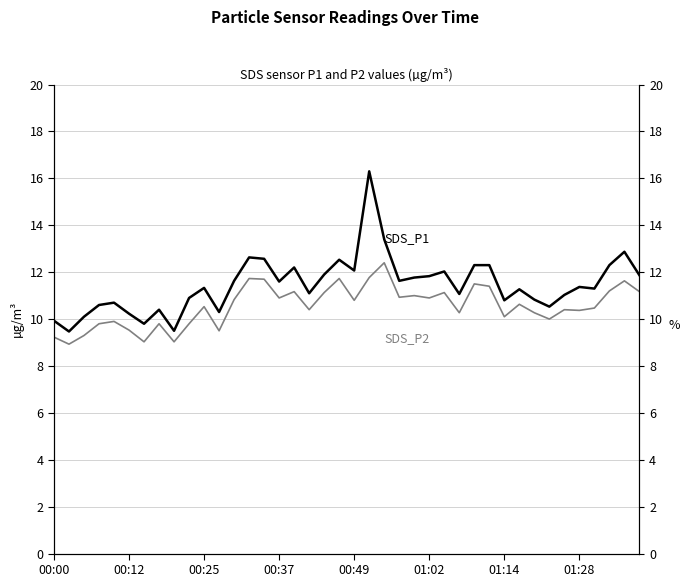

Reading right to left, transcribe all the data shown in this chart.

SDS_P1: 11.9	12.9	12.3	11.3	11.4	11.0	10.5	10.8	11.3	10.8	12.3	12.3	11.1	12.0	11.8	11.8	11.6	13.4	16.3	12.1	12.5	11.9	11.1	12.2	11.6	12.6	12.6	11.6	10.3	11.3	10.9	9.5	10.4	9.8	10.2	10.7	10.6	10.1	9.5	9.9
SDS_P2: 11.2	11.6	11.2	10.5	10.4	10.4	10.0	10.3	10.6	10.1	11.4	11.5	10.3	11.1	10.9	11.0	10.9	12.4	11.8	10.8	11.7	11.1	10.4	11.2	10.9	11.7	11.7	10.8	9.5	10.5	9.8	9.0	9.8	9.0	9.5	9.9	9.8	9.3	8.9	9.2